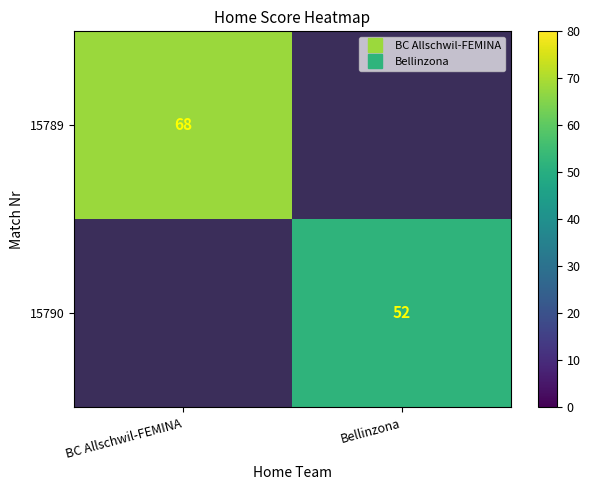

Rank the categories by 15789 value from highest to lowest.

BC Allschwil-FEMINA, Bellinzona